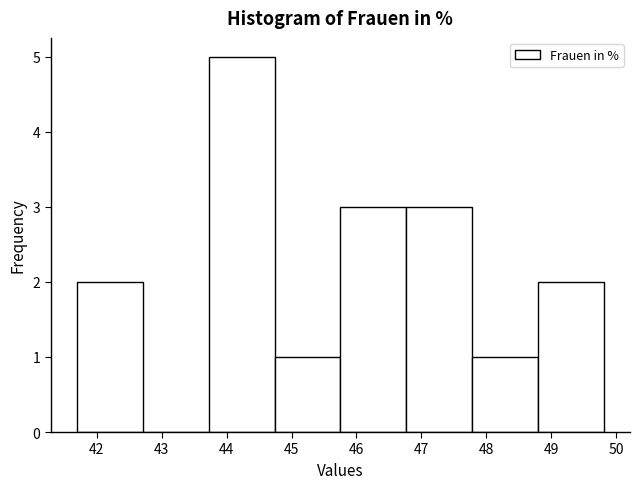

Over which range of the x-axis is the bar tallest?

43.7 to 44.7